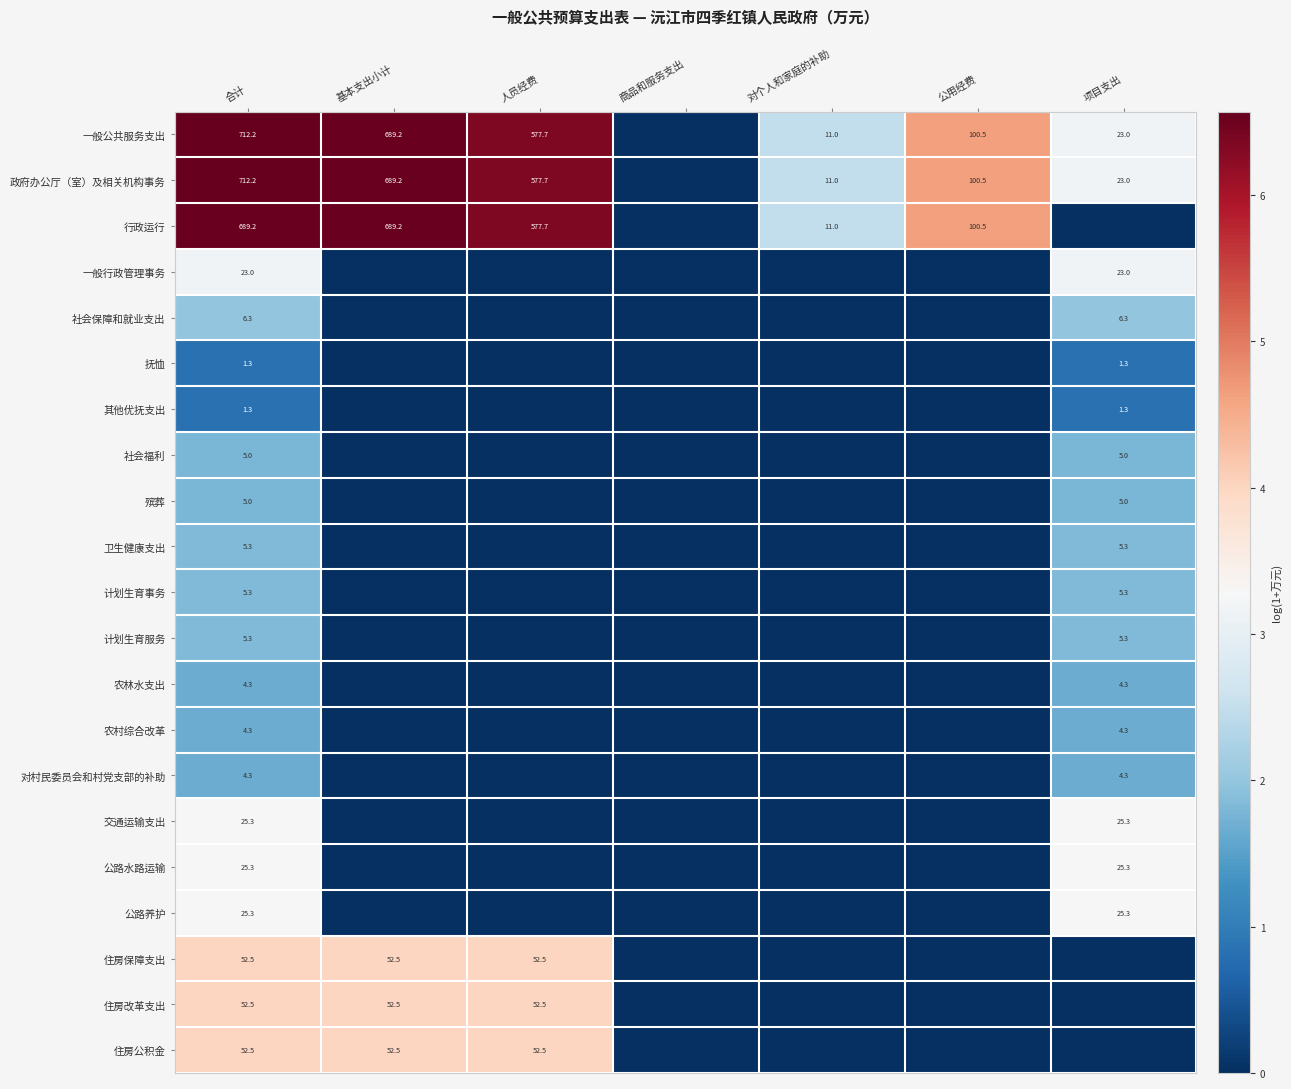

Is it true that 社会福利 equals 5.0 at 项目支出?

True